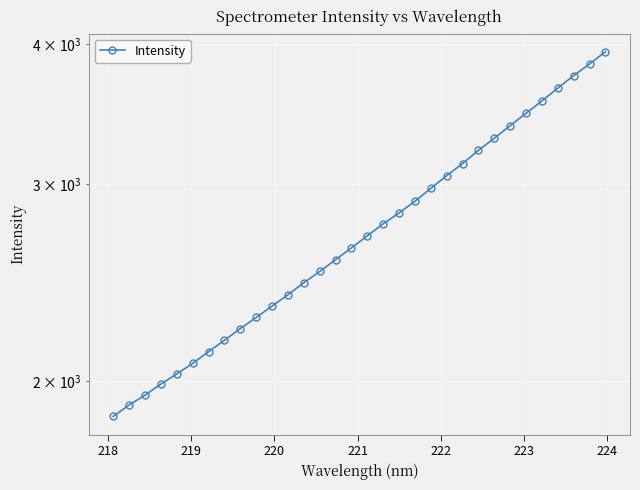

How many data points are less than 2698?

16